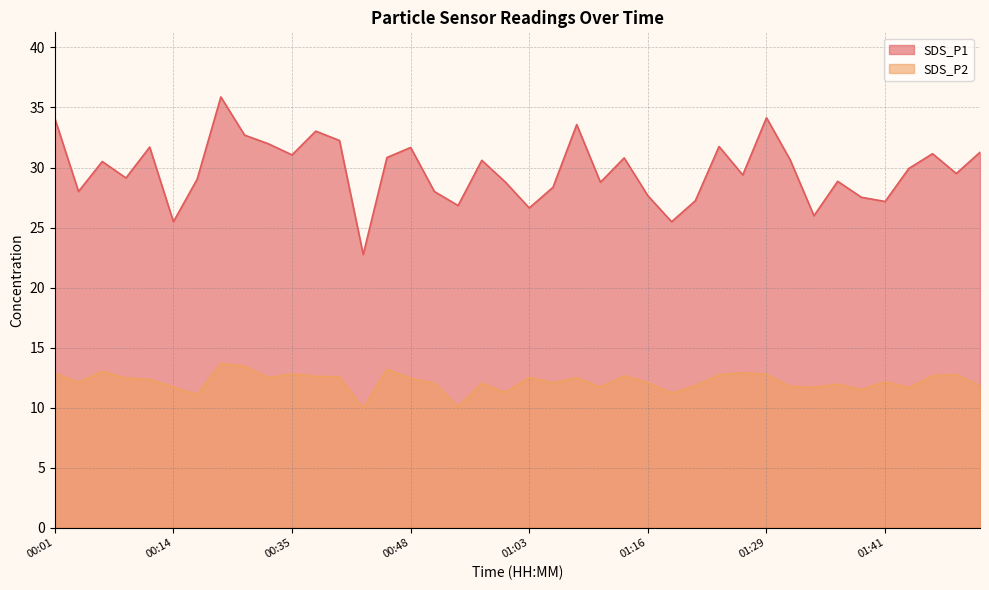

Is it true that SDS_P2 equals 11.7 at 01:44?

True